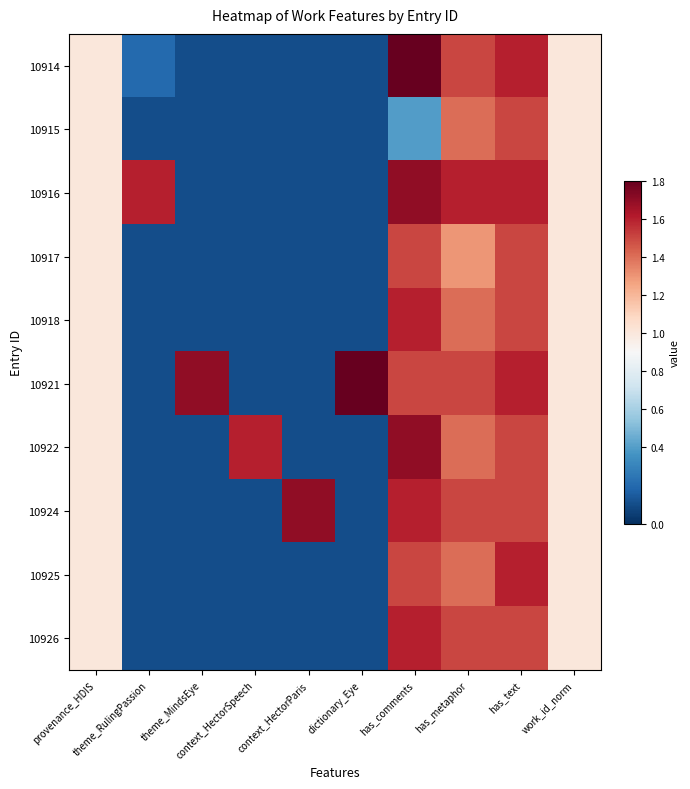

How many categories are shown in the chart?

10